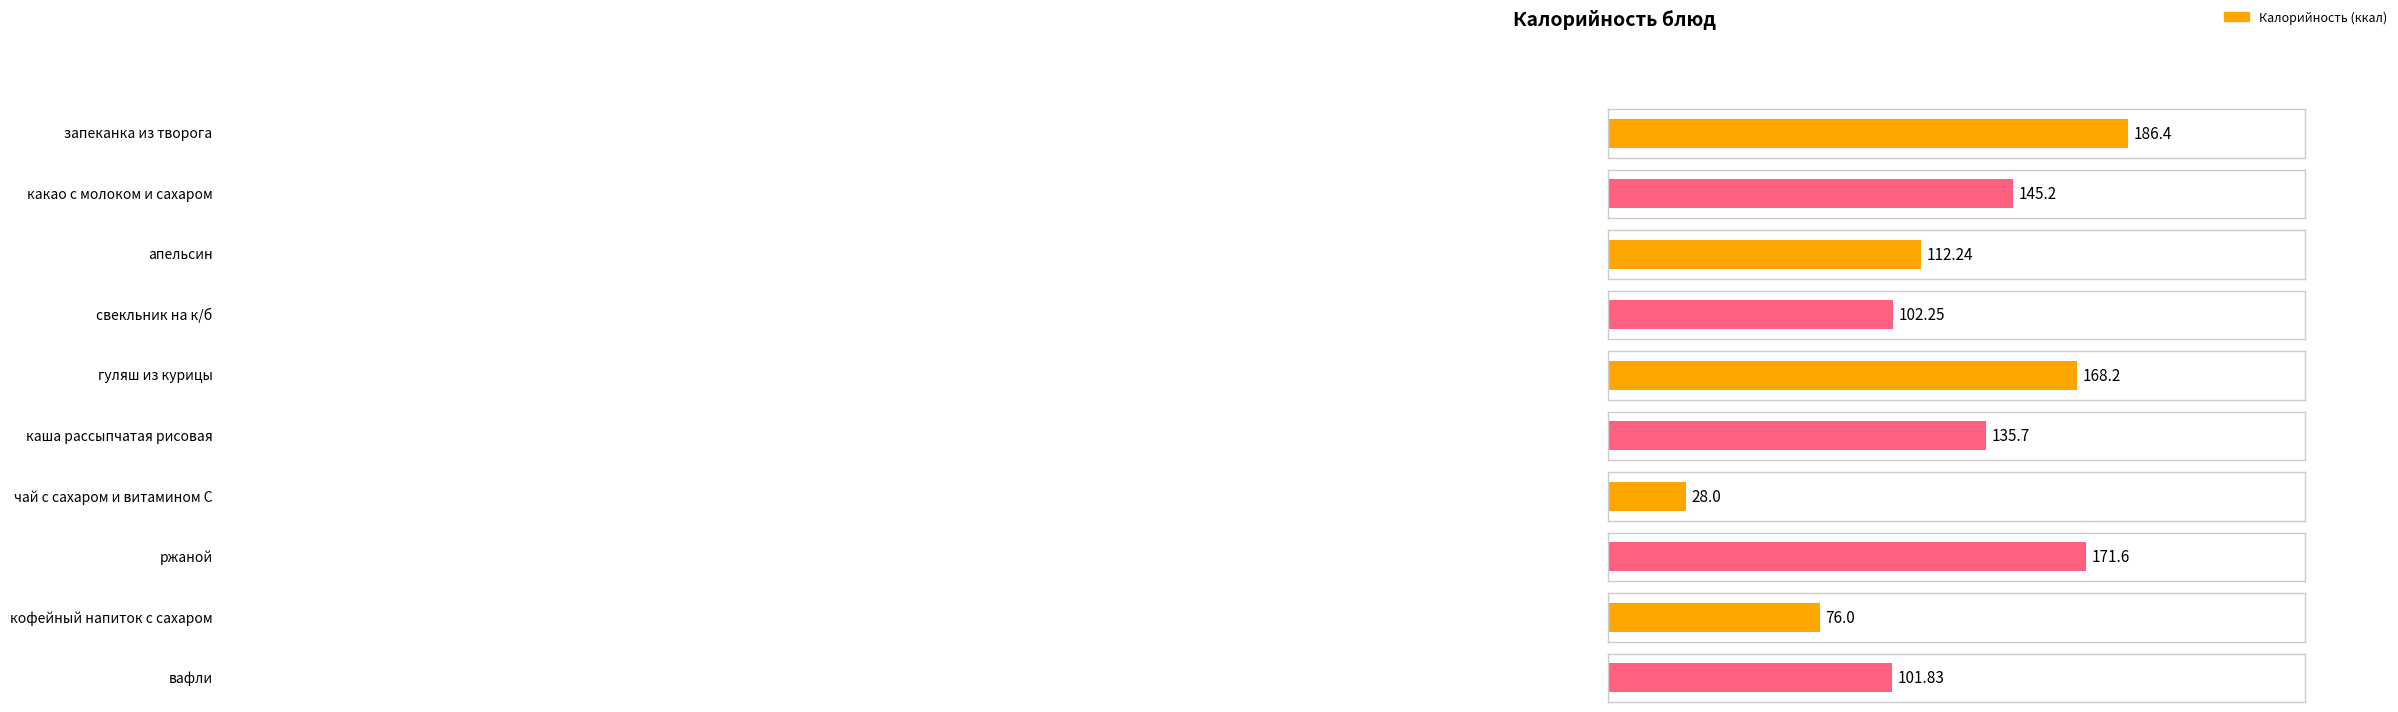

Reading left to right, extract all data points from this chart.

запеканка из творога=186.4	какао с молоком и сахаром=145.2	апельсин=112.2	свекльник на к/б=102.2	гуляш из курицы=168.2	каша рассыпчатая рисовая=135.7	чай с сахаром и витамином С=28.0	ржаной=171.6	кофейный напиток с сахаром=76.0	вафли=101.8